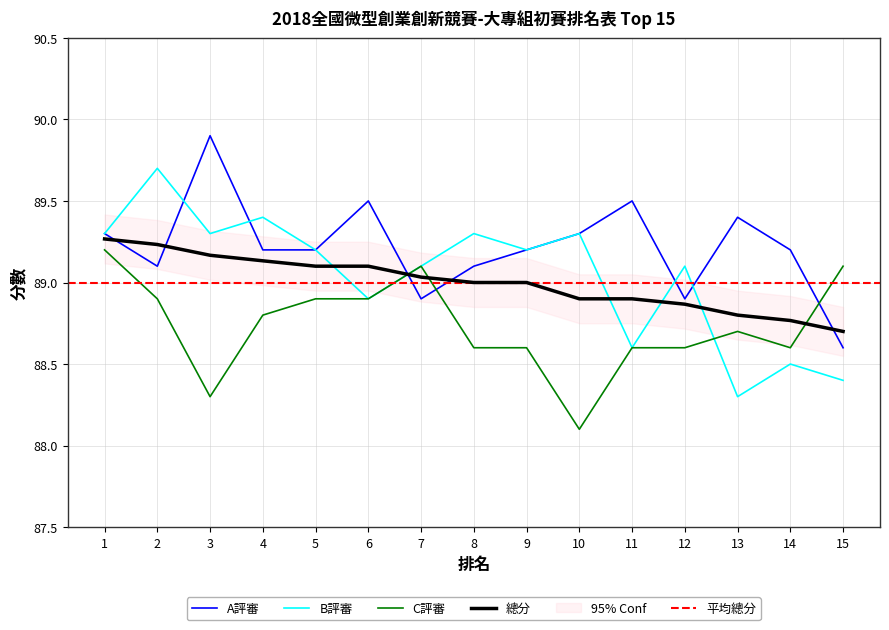

At which category does B評審 reach its first local valley?

3